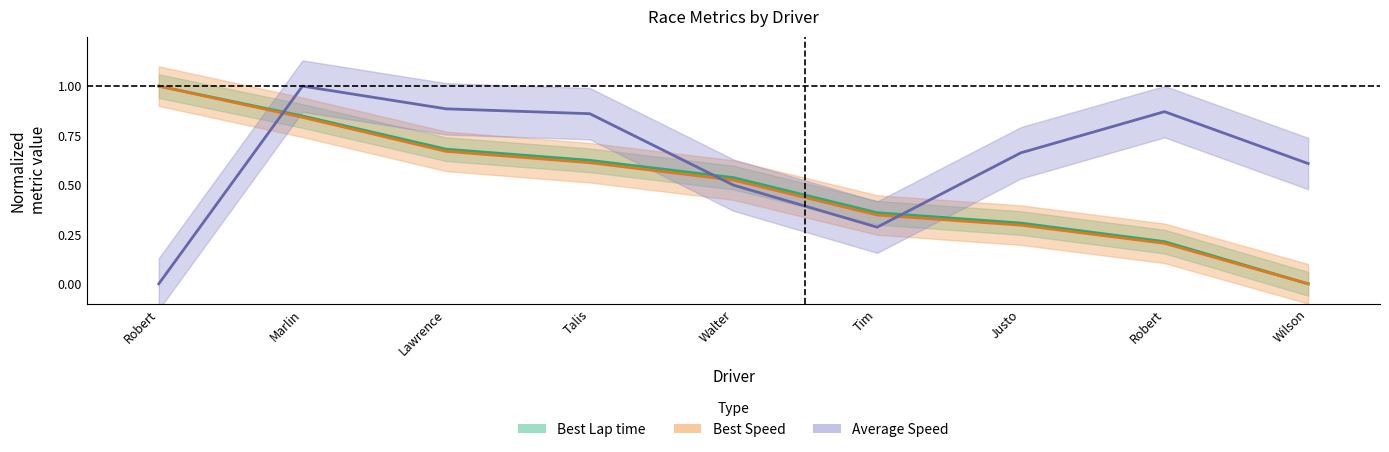

At which label does Average Speed reach its minimum?

Robert